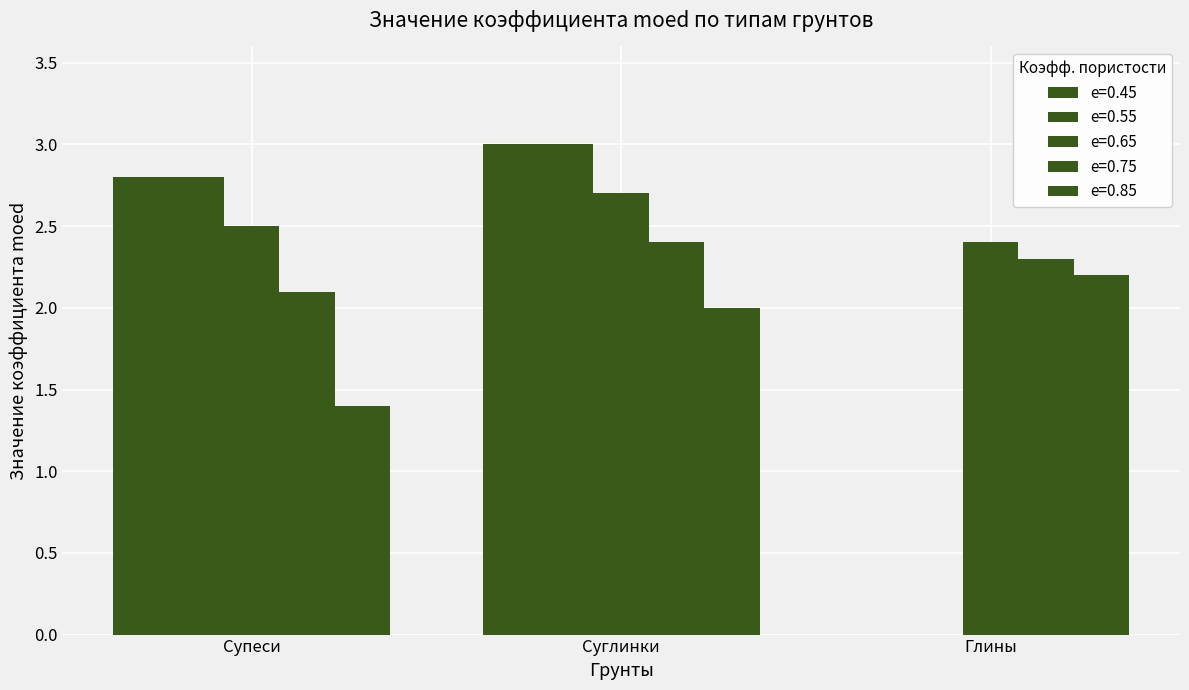

Between Глины and Суглинки, which is larger?

Суглинки